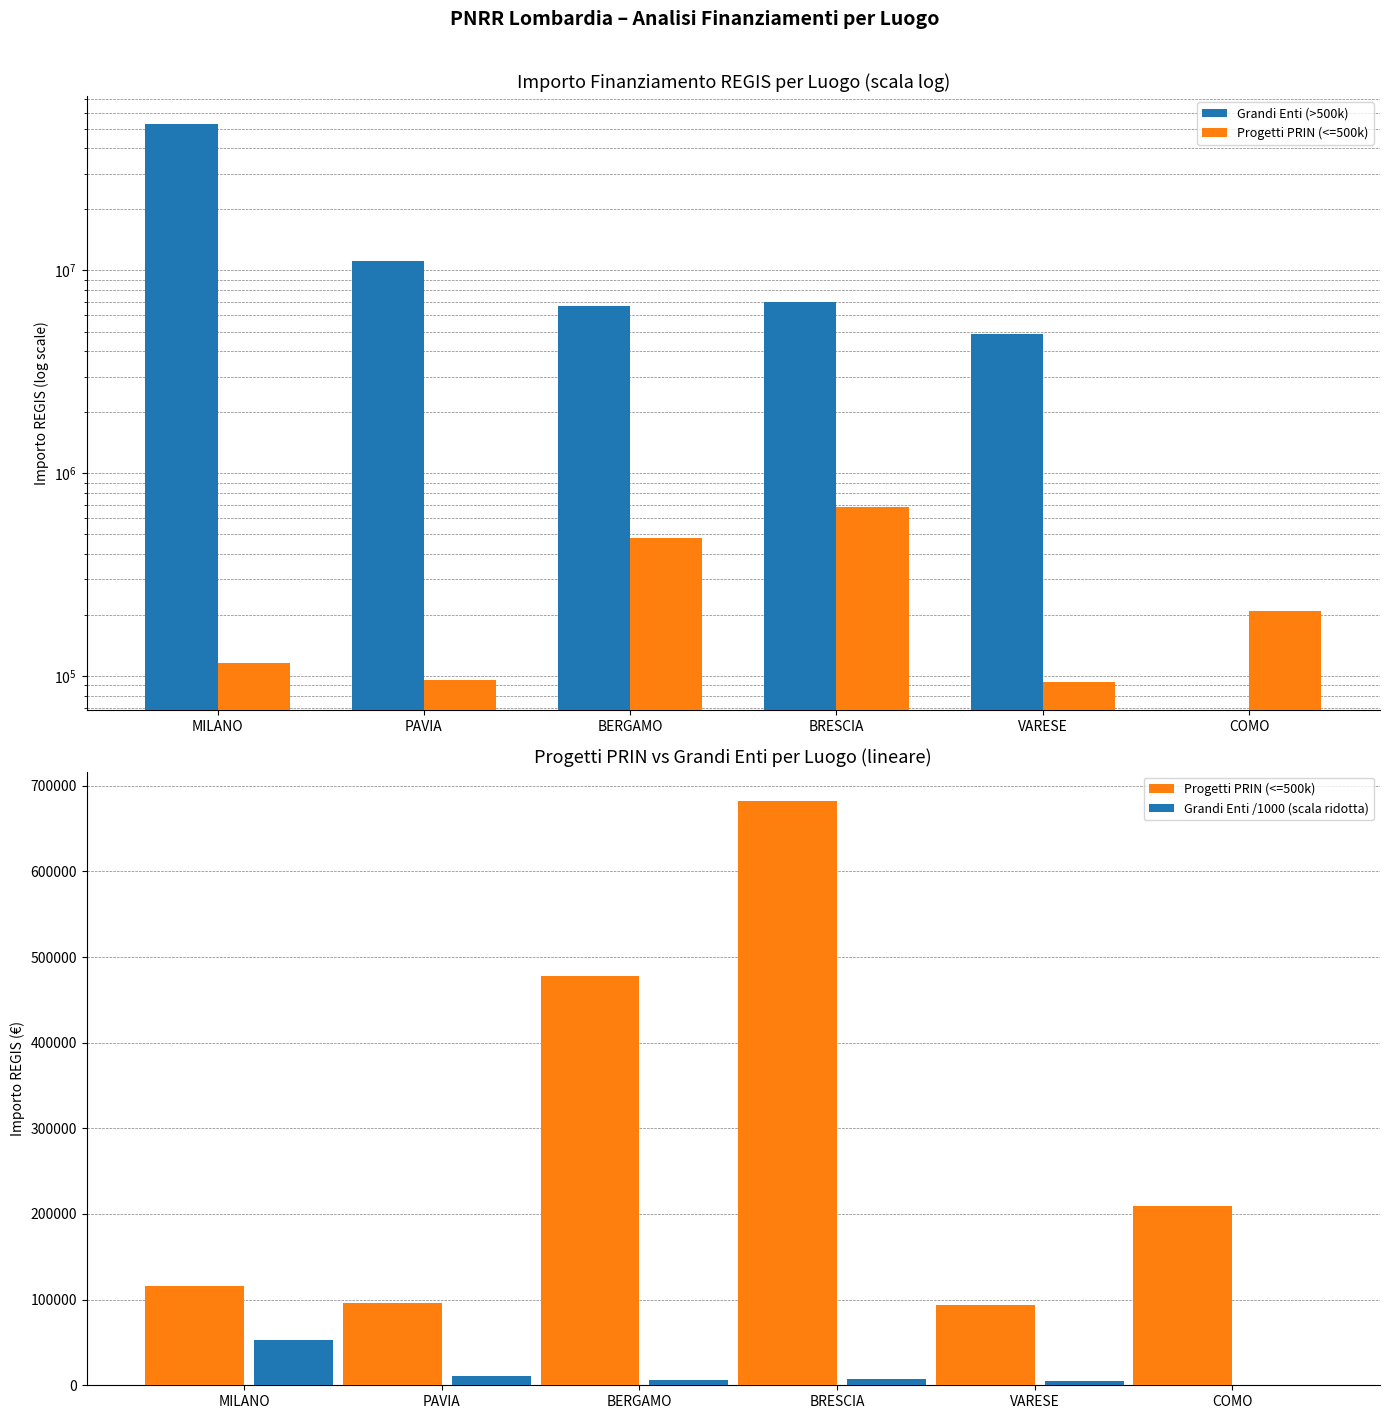

What is the sum of all Grandi Enti (>500k) values?

82497750.0